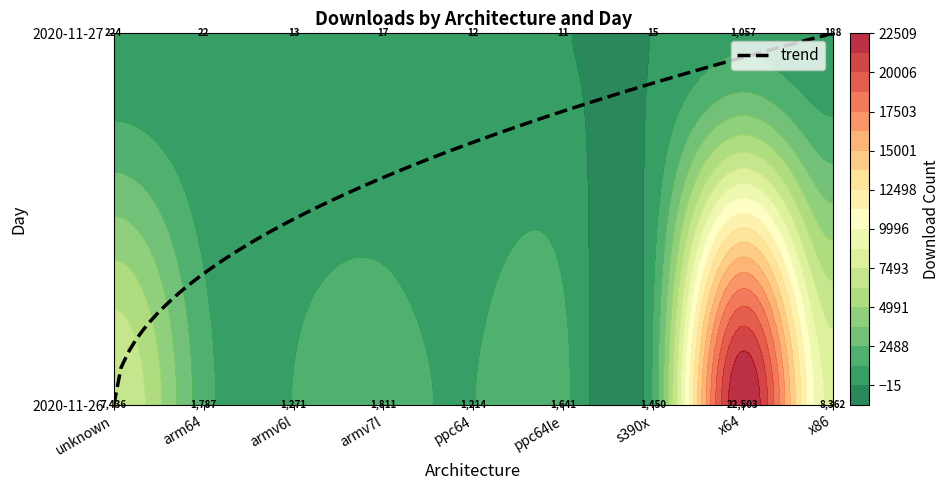

The value of 2020-11-27 at unknown is 224. True or false?

True